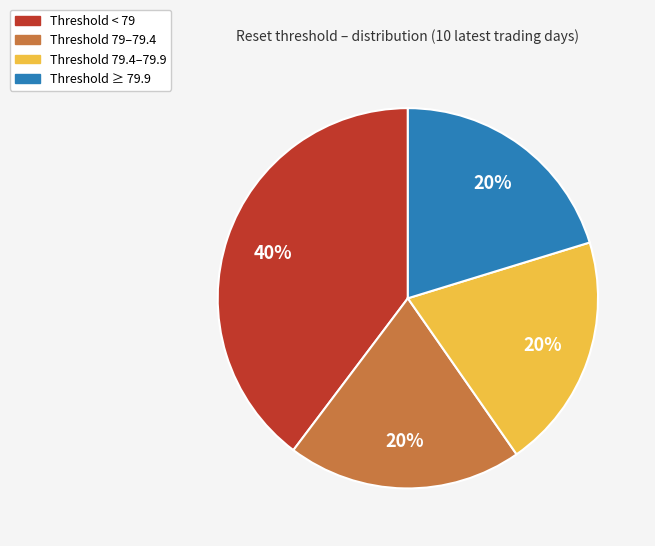

Does any single category account for the majority?

No